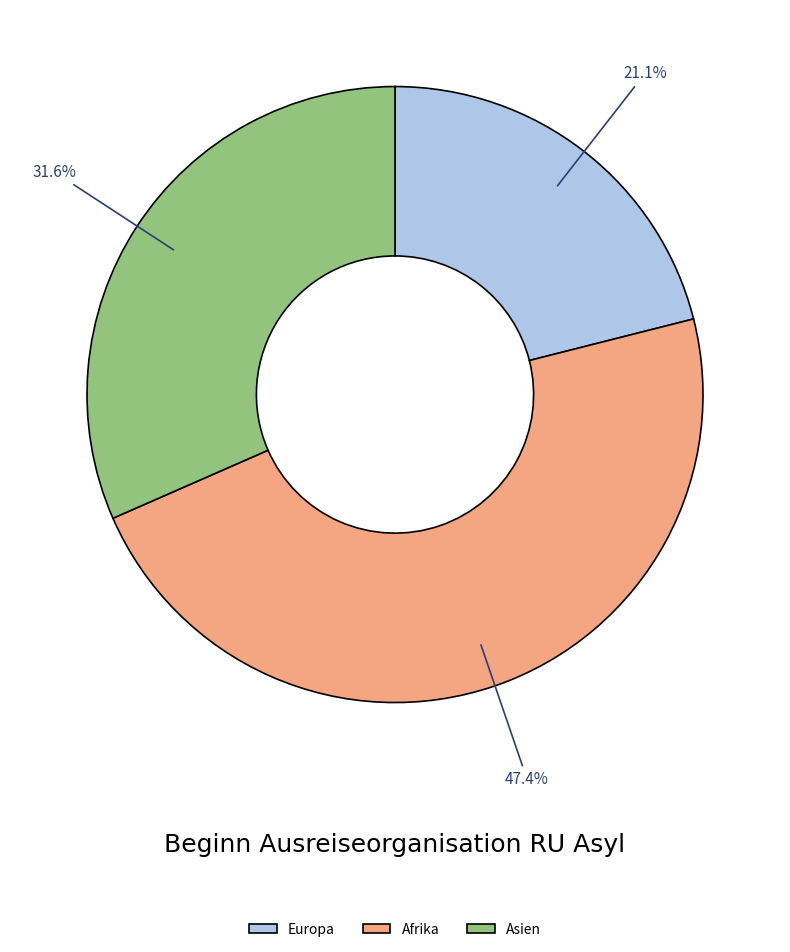

Is there a majority slice in this chart?

No